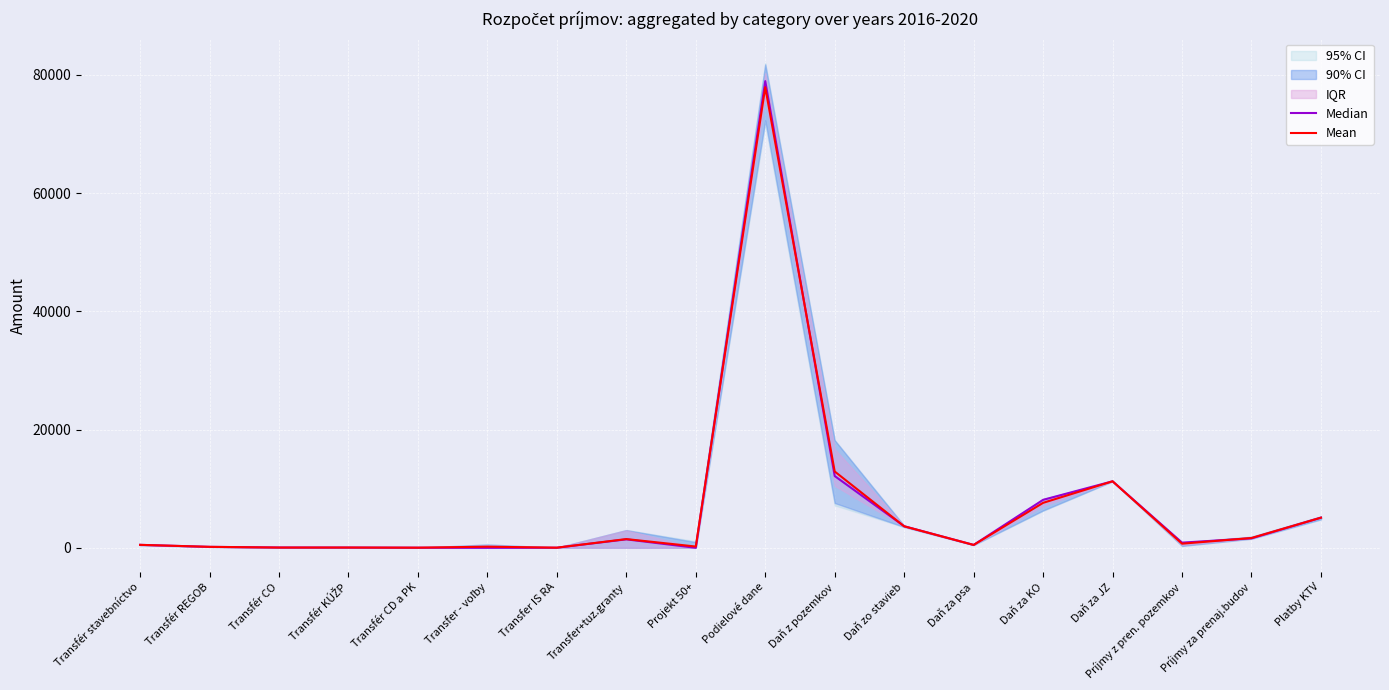

What is the label of the 3rd point from the left?

Transfér CO